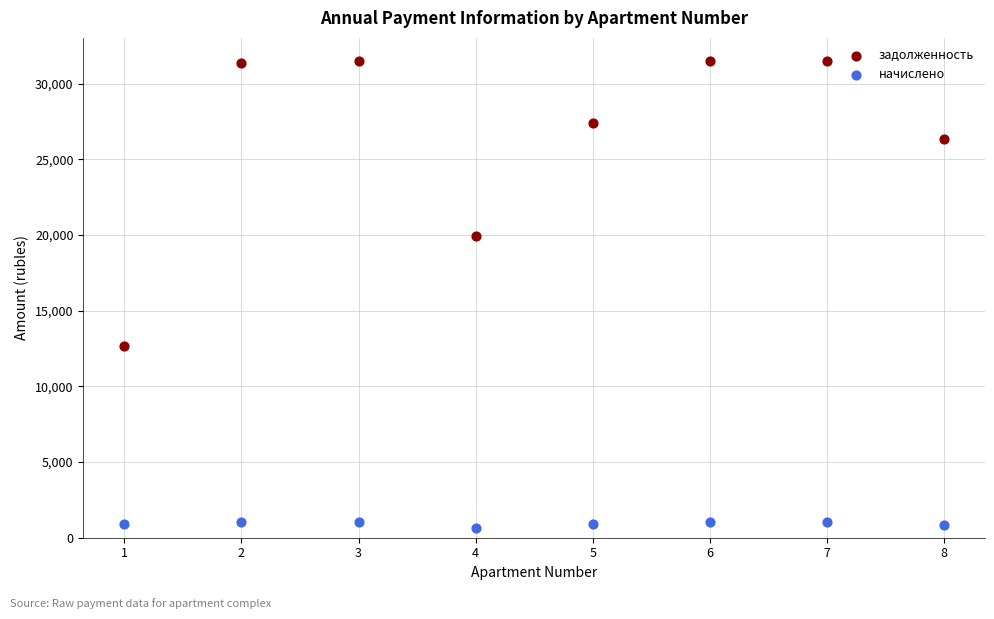

What are all the series names shown in the legend?

задолженность, начислено